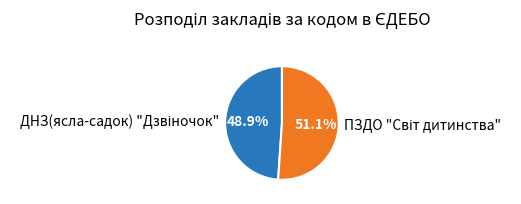

Does any single category account for the majority?

Yes